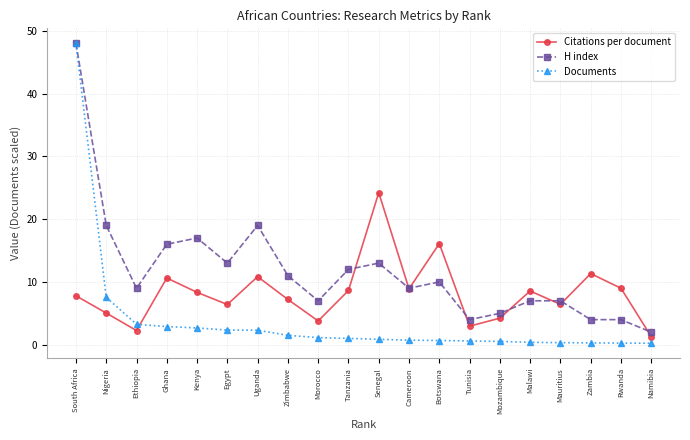

What is the label of the 16th point from the left?

Malawi